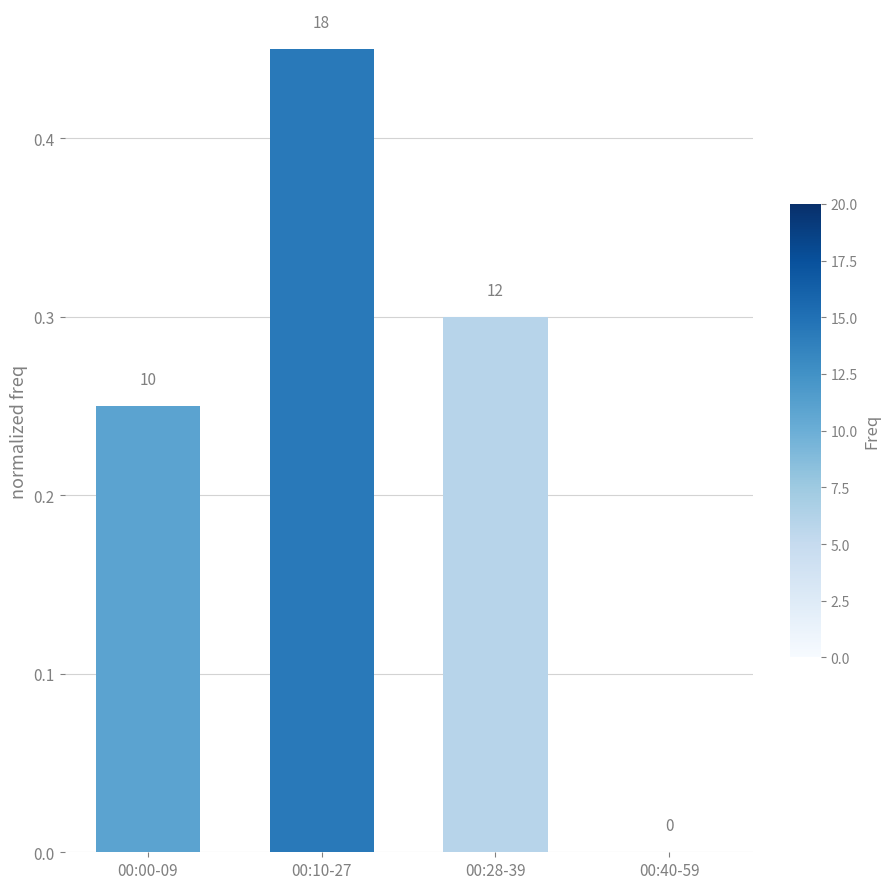

Are the bars horizontal?

No